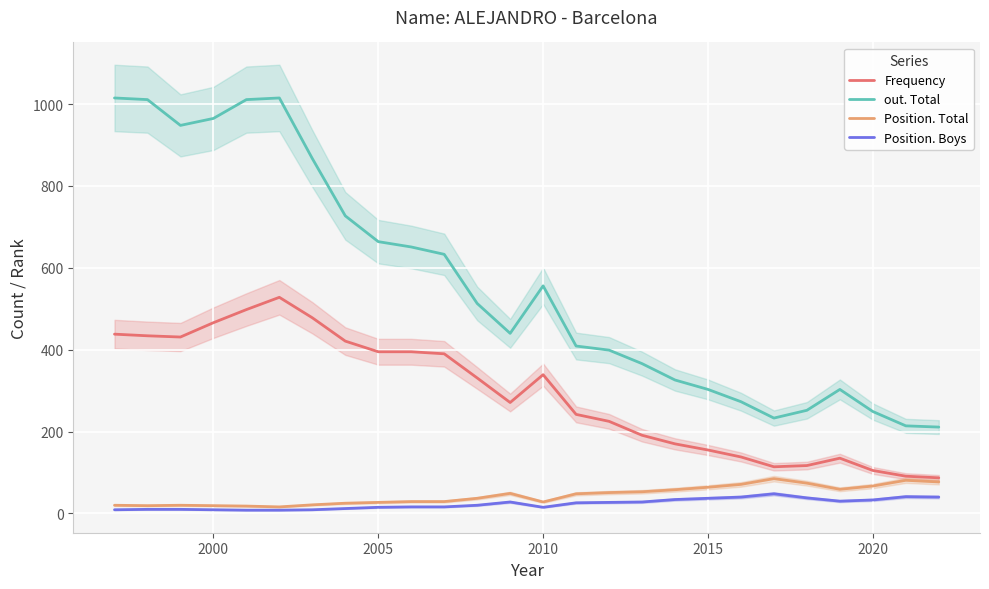

What is the average value of the out. Total series?

560